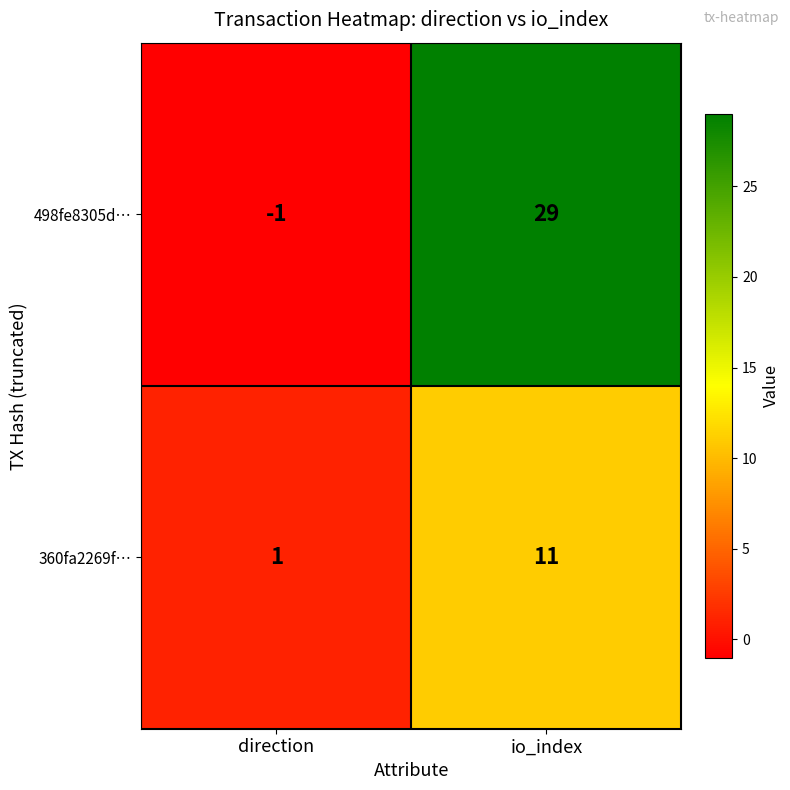

At direction, list the series in order from largest to smallest.

360fa2269f…, 498fe8305d…